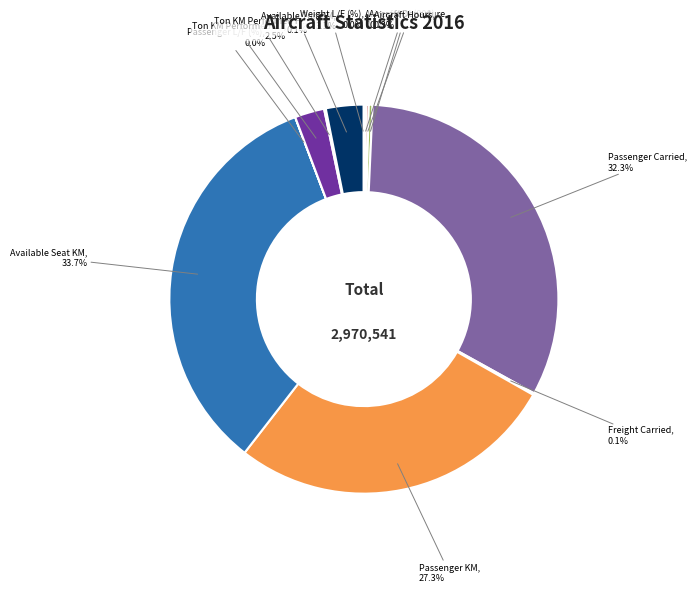

How many segments does this pie chart have?

12